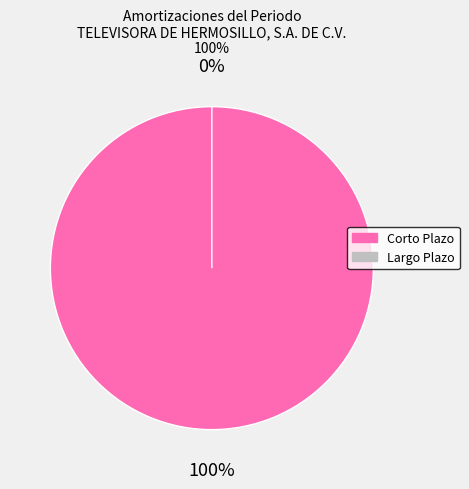

Is it true that Corto Plazo is 99% of the pie?

False